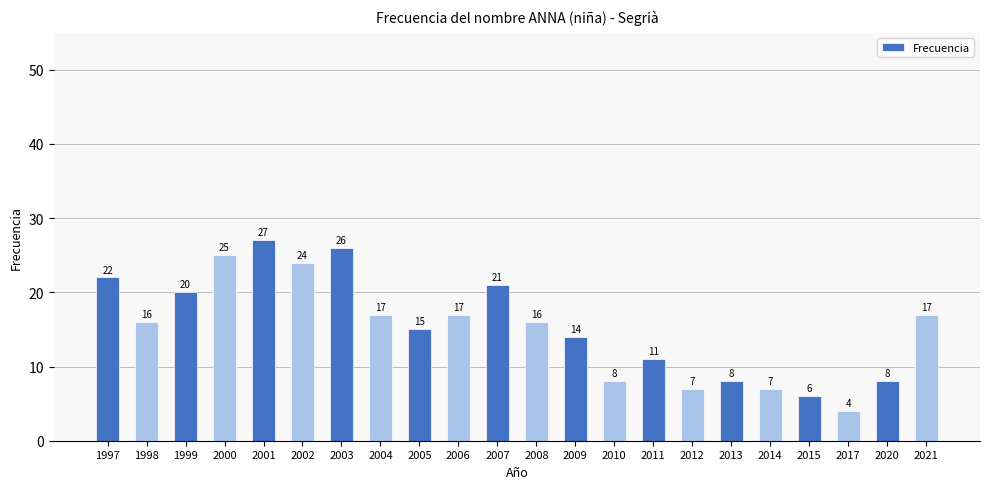

What is the ratio of the value at 2008 to the value at 2004?

0.9